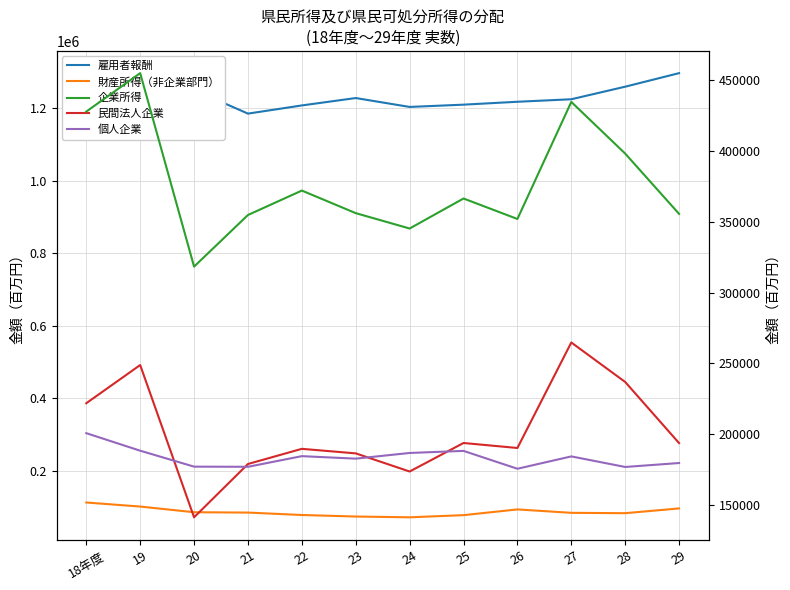

What is the difference between the second highest and minimum values in the 個人企業 series?

12749